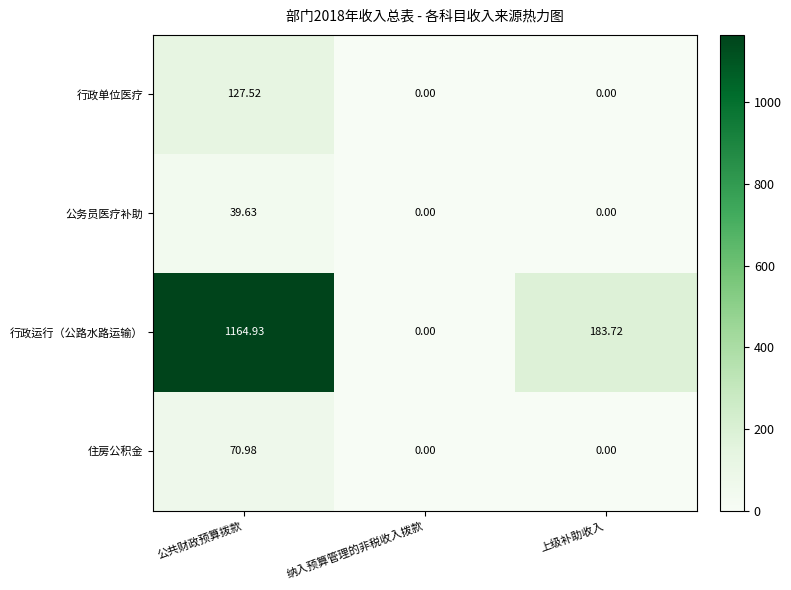

How many values in the 行政运行（公路水路运输） series are below 183?

1